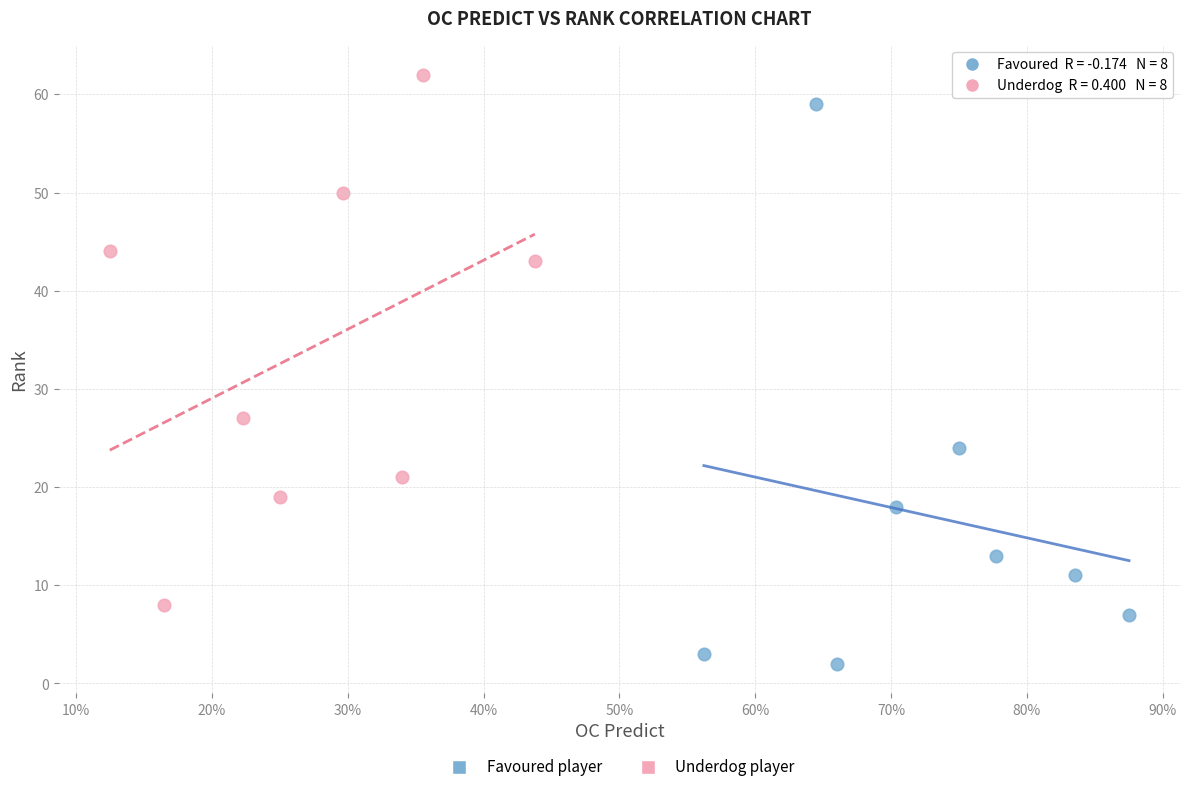

Which series has the widest spread of Y values?

Favoured player